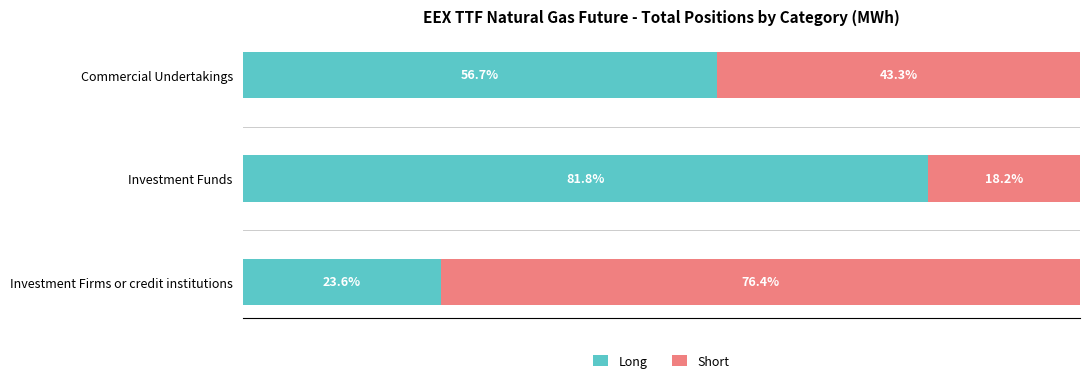

Which category has the lowest value in the Long series?

Investment Firms or credit institutions